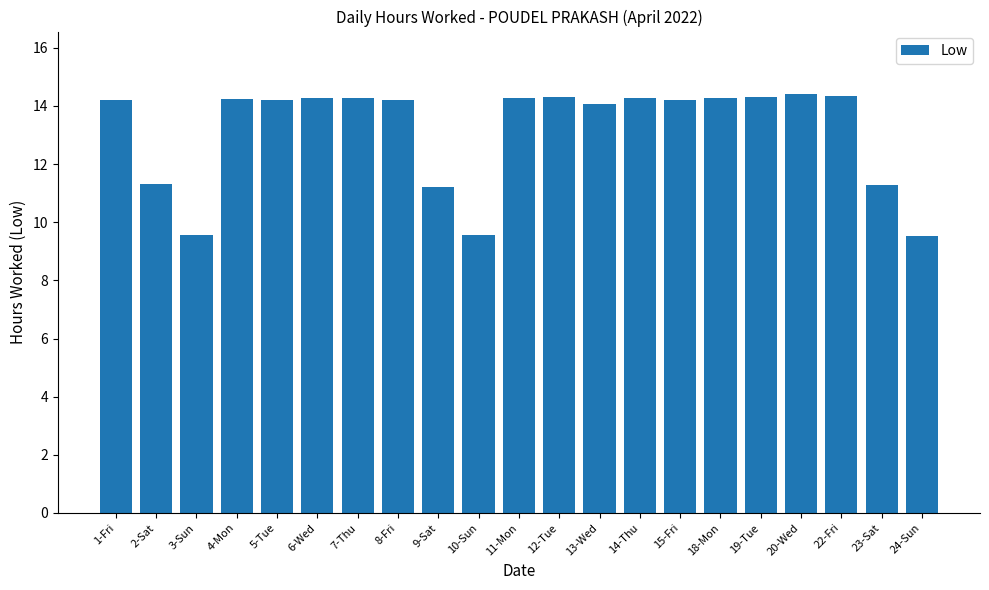

What is the change in value from 5-Tue to 23-Sat?

-2.9